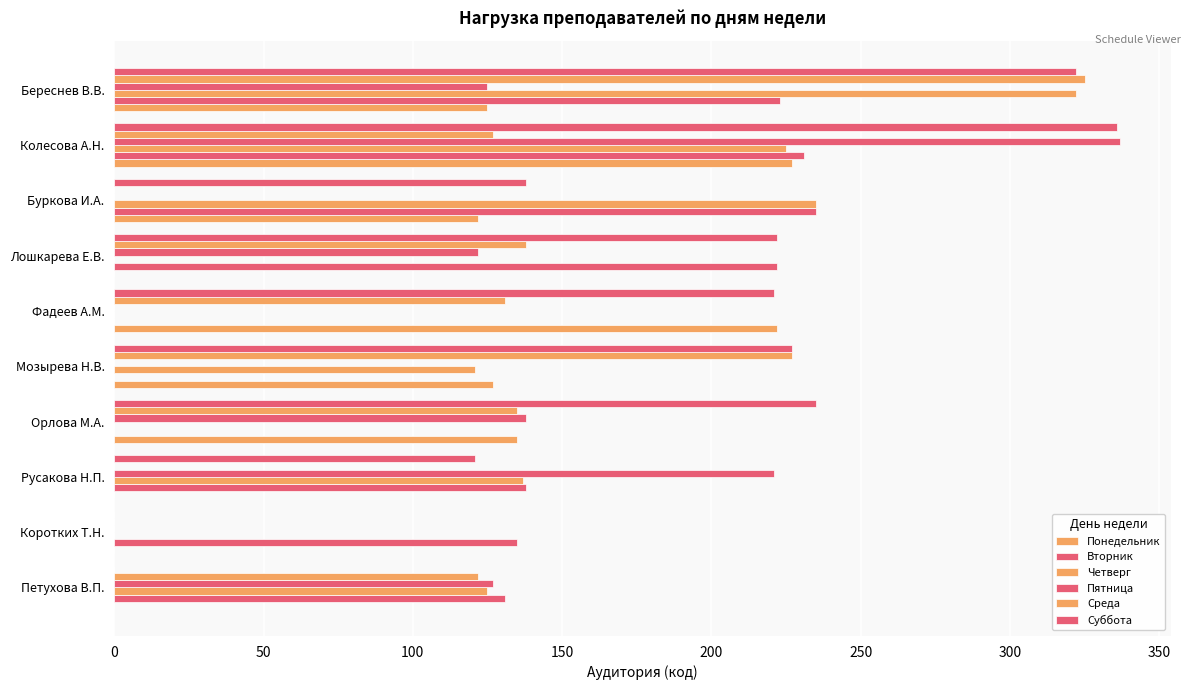

How many categories are shown in the chart?

10